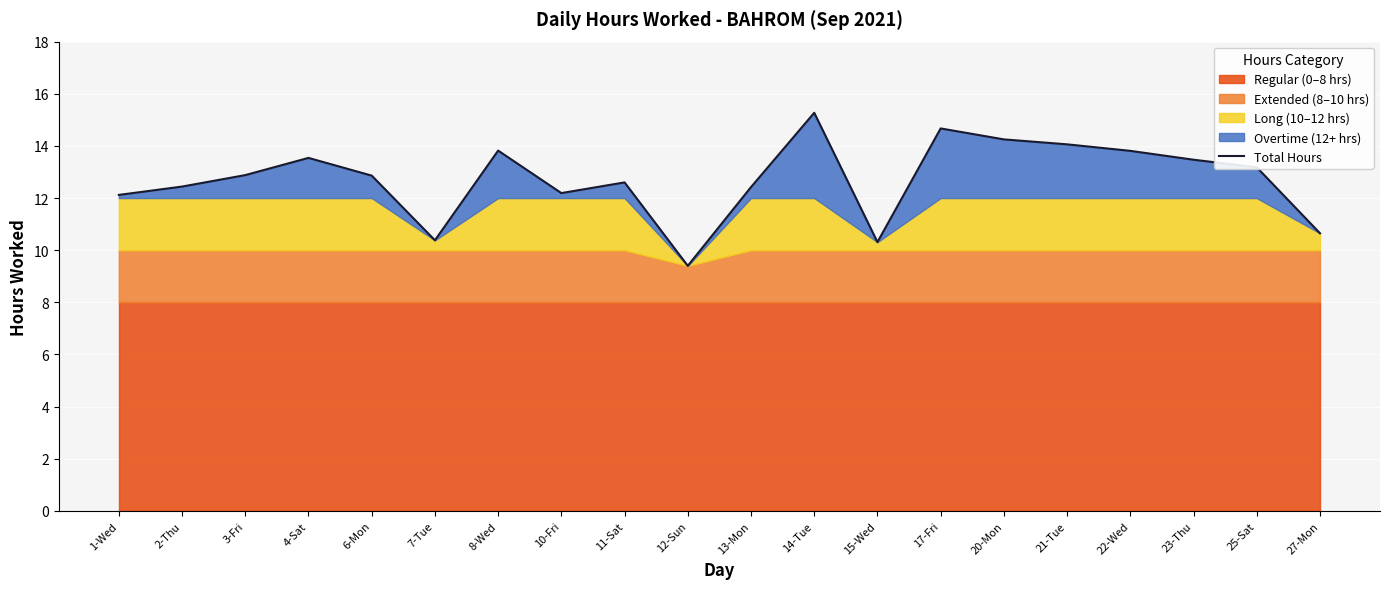

What is the label of the 12th point from the right?

11-Sat